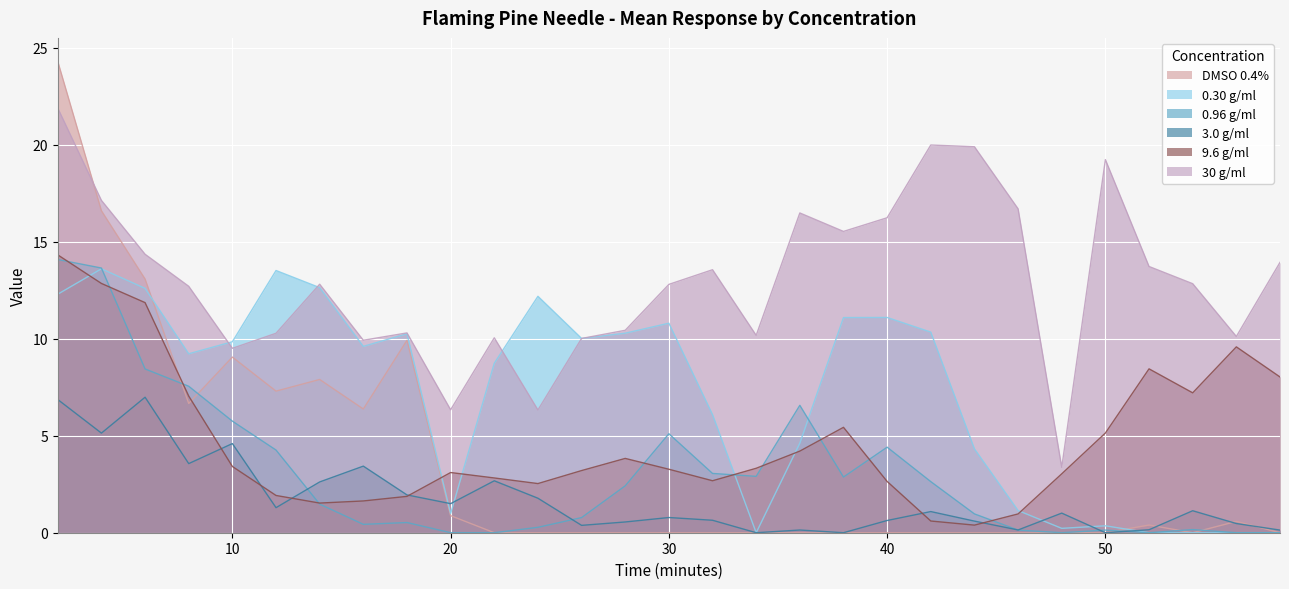

The 0.30 g/ml series shows 6.7 at 58. True or false?

False